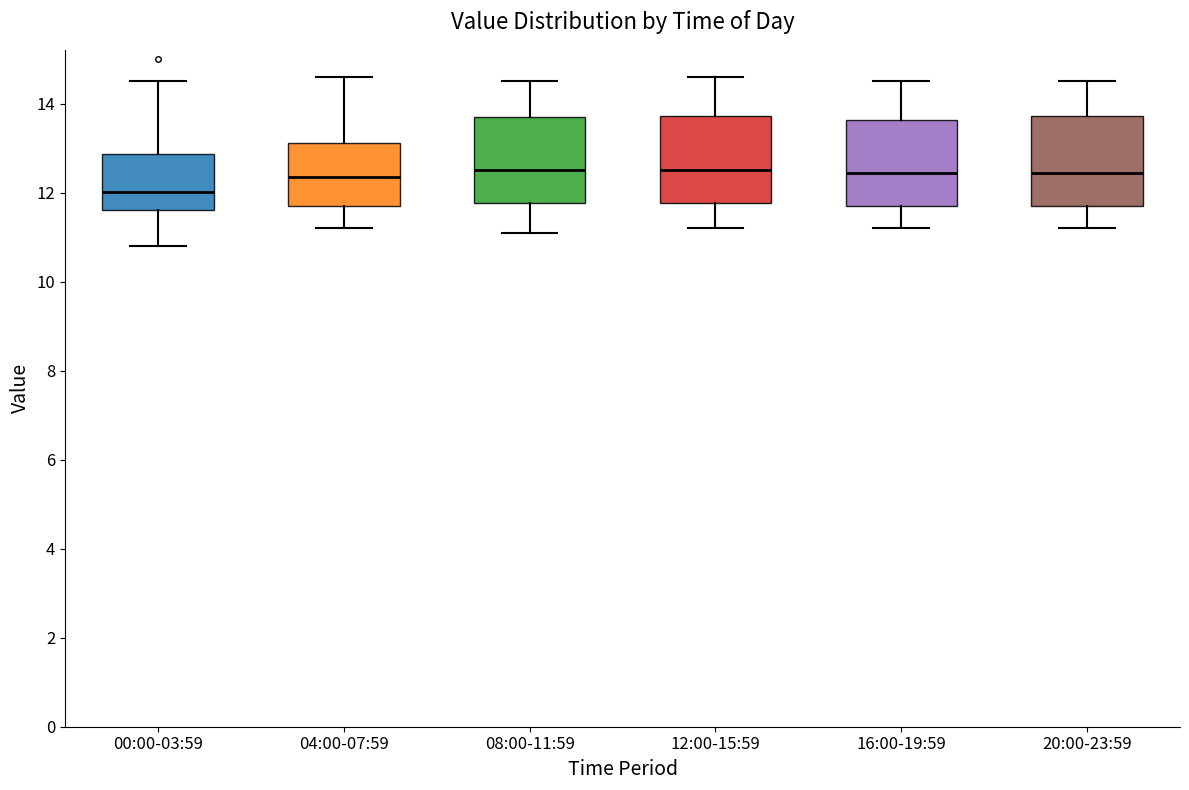

Reading left to right, read every box against the y-axis: the position of its median line, the range the box covers, and the ends of its whiskers. The values are not printed on the chart, so give them approximately, as read against the axis.

00:00-03:59: median 12.0, box 11.6 to 12.8, whiskers 10.8 to 14.6
04:00-07:59: median 12.4, box 11.8 to 13.2, whiskers 11.2 to 14.6
08:00-11:59: median 12.6, box 11.8 to 13.8, whiskers 11.2 to 14.6
12:00-15:59: median 12.6, box 11.8 to 13.8, whiskers 11.2 to 14.6
16:00-19:59: median 12.4, box 11.8 to 13.6, whiskers 11.2 to 14.6
20:00-23:59: median 12.4, box 11.8 to 13.8, whiskers 11.2 to 14.6